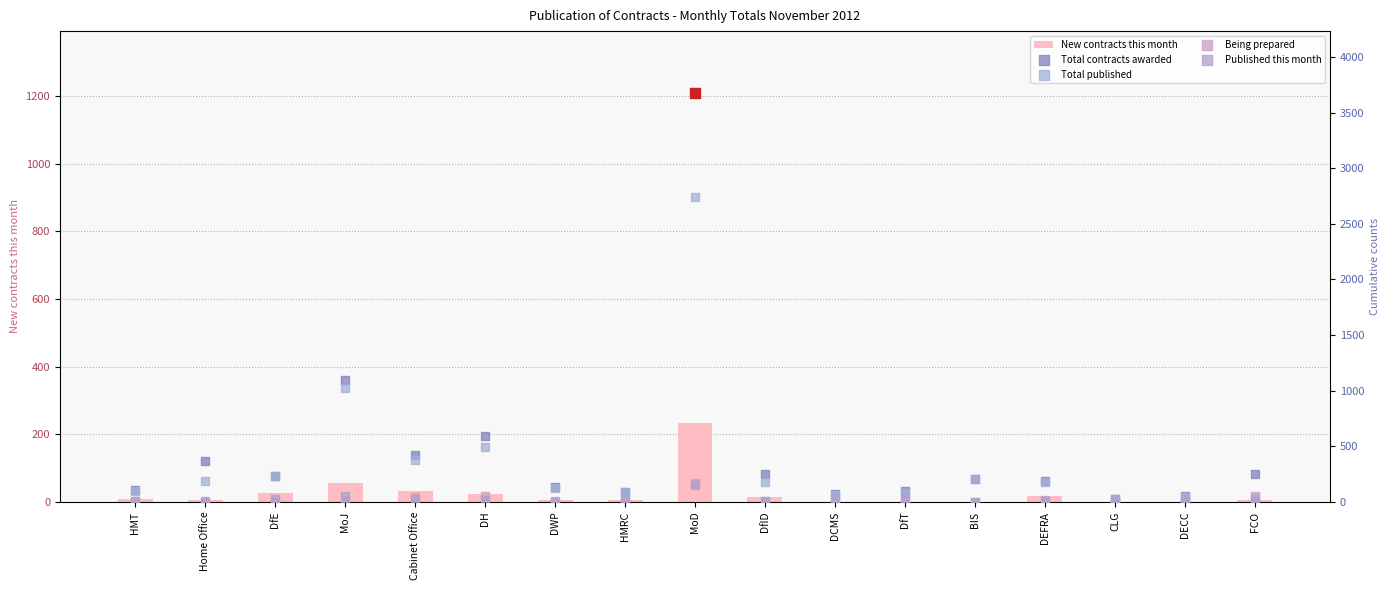

At how many categories does at least one series exceed 1837?

1